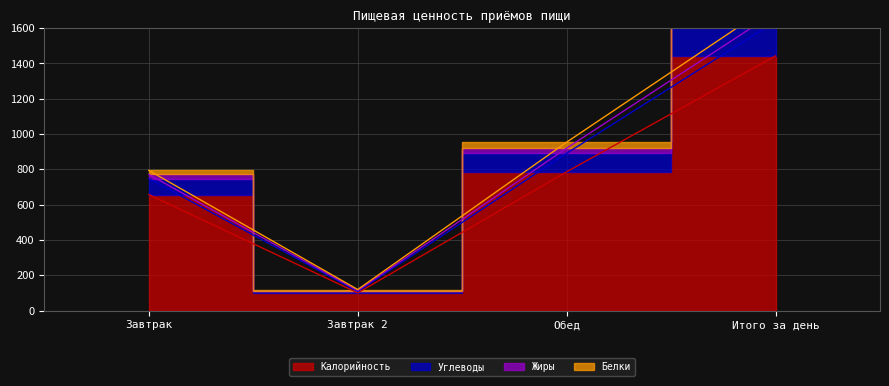

At which category does Калорийность reach its first local valley?

Завтрак 2